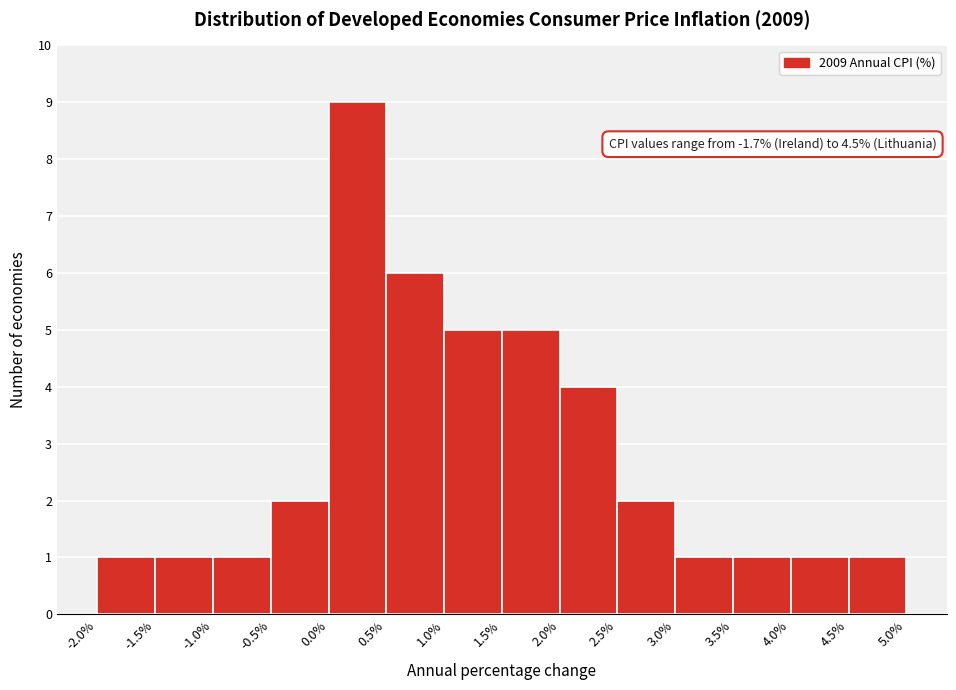

Which range on the x-axis has the tallest bar?

0.0% to 0.5%